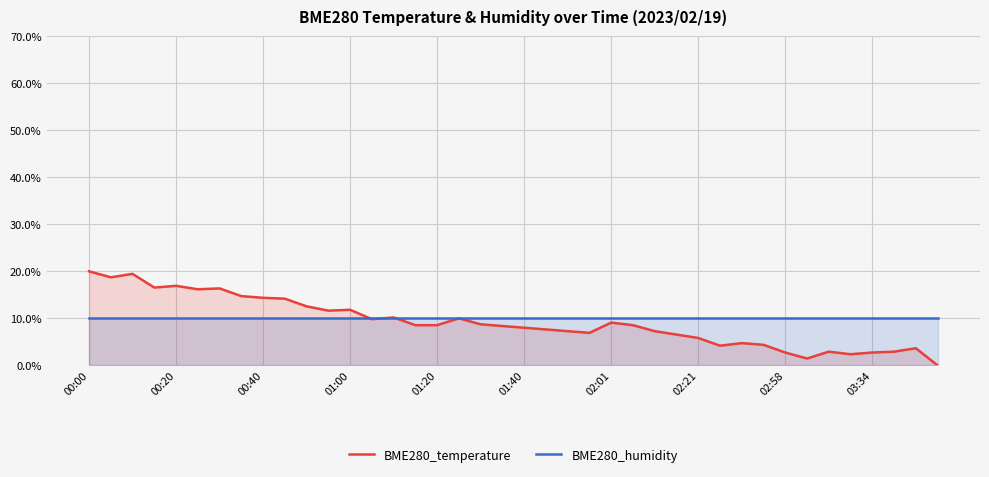

Which category has the highest value across all series?

00:00